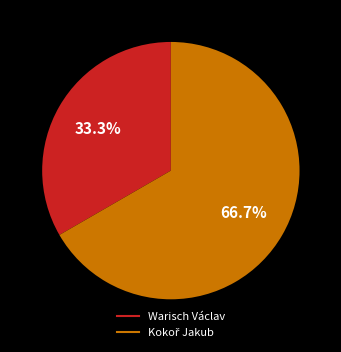

What is the smallest slice in the pie chart?

Warisch Václav